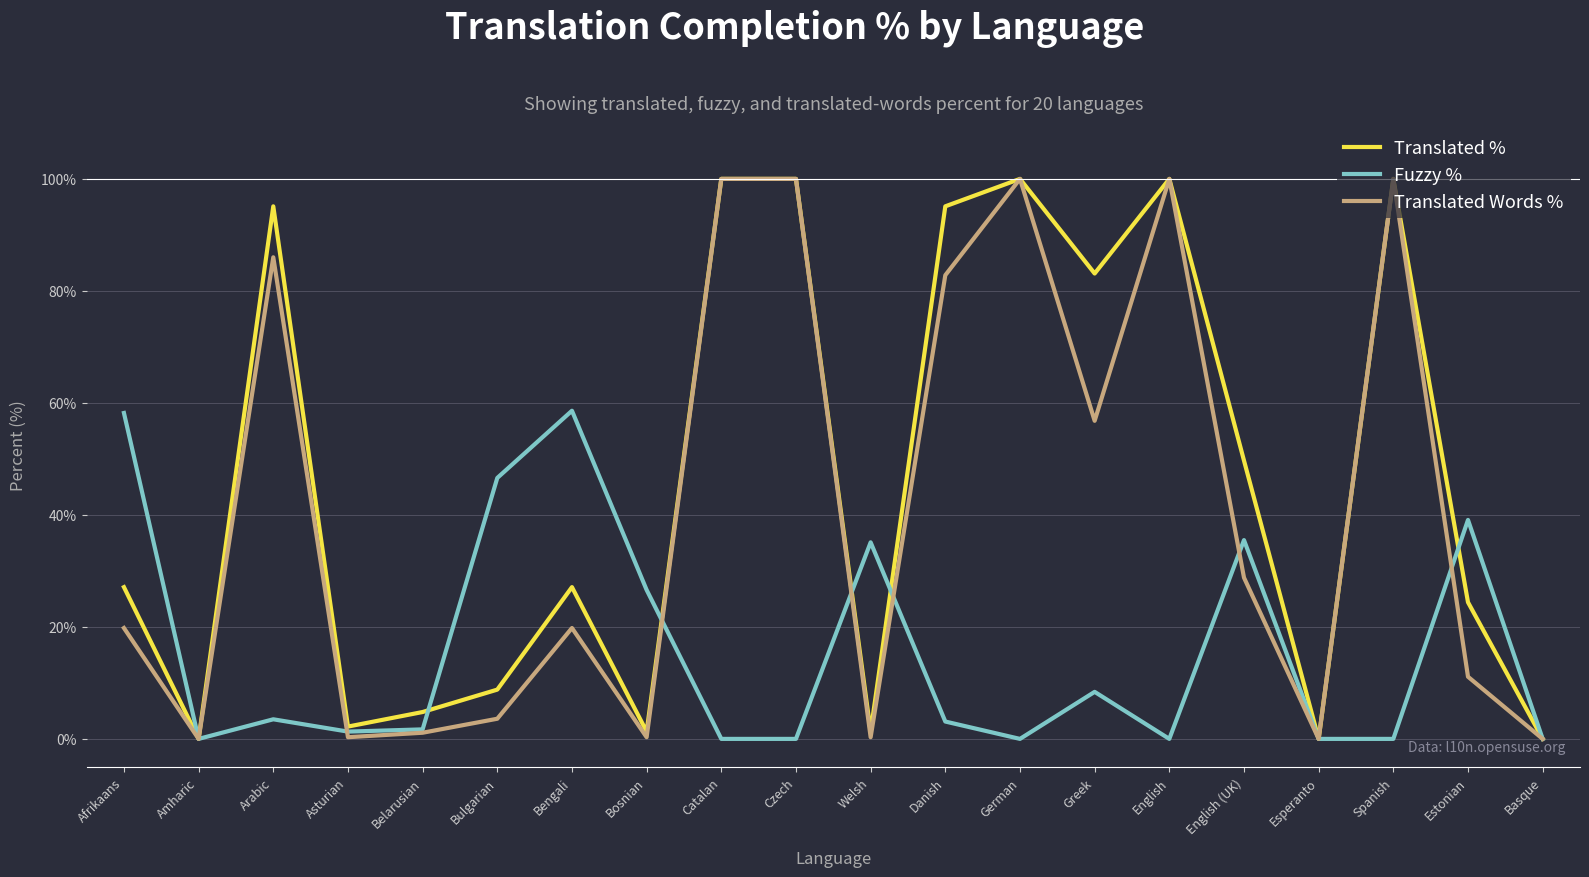

At how many categories does at least one series exceed 82?

8